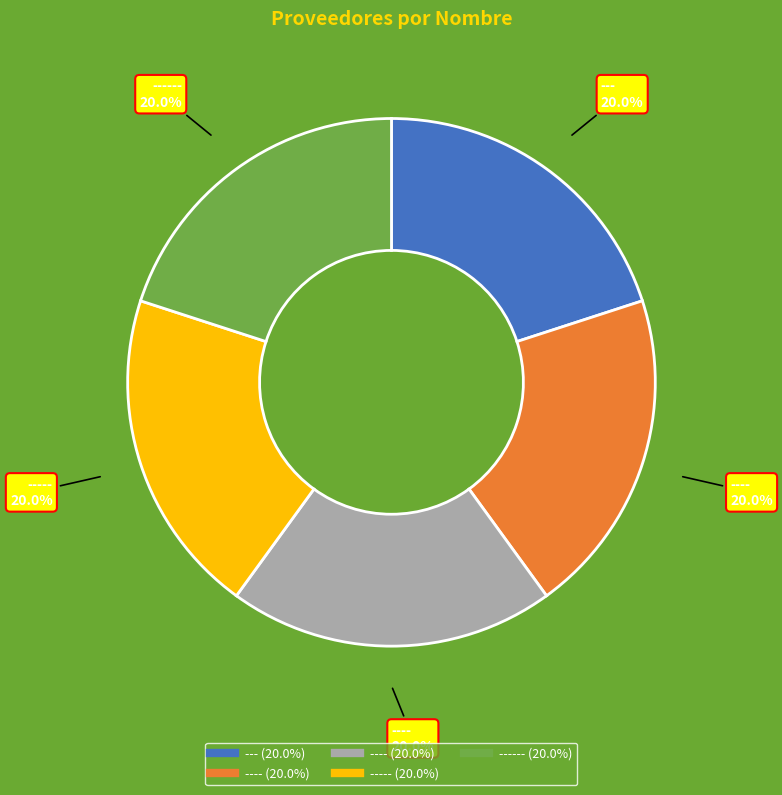

Is there any slice that represents more than half of the pie?

No